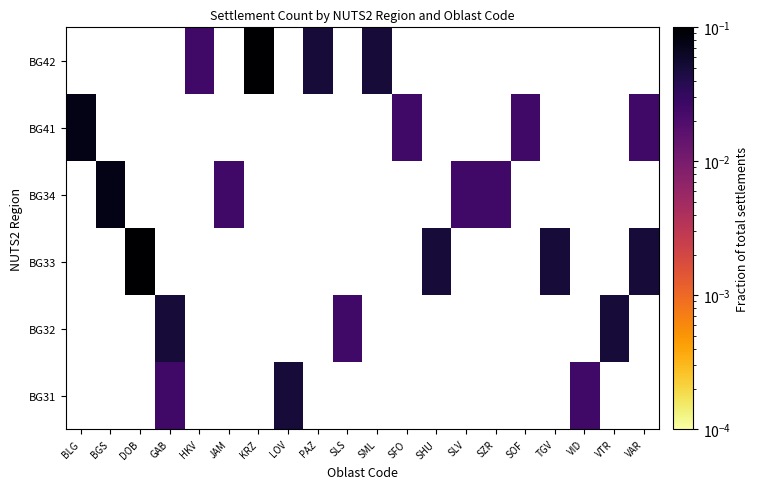

Is it true that BG42 equals 0.1 at KRZ?

False